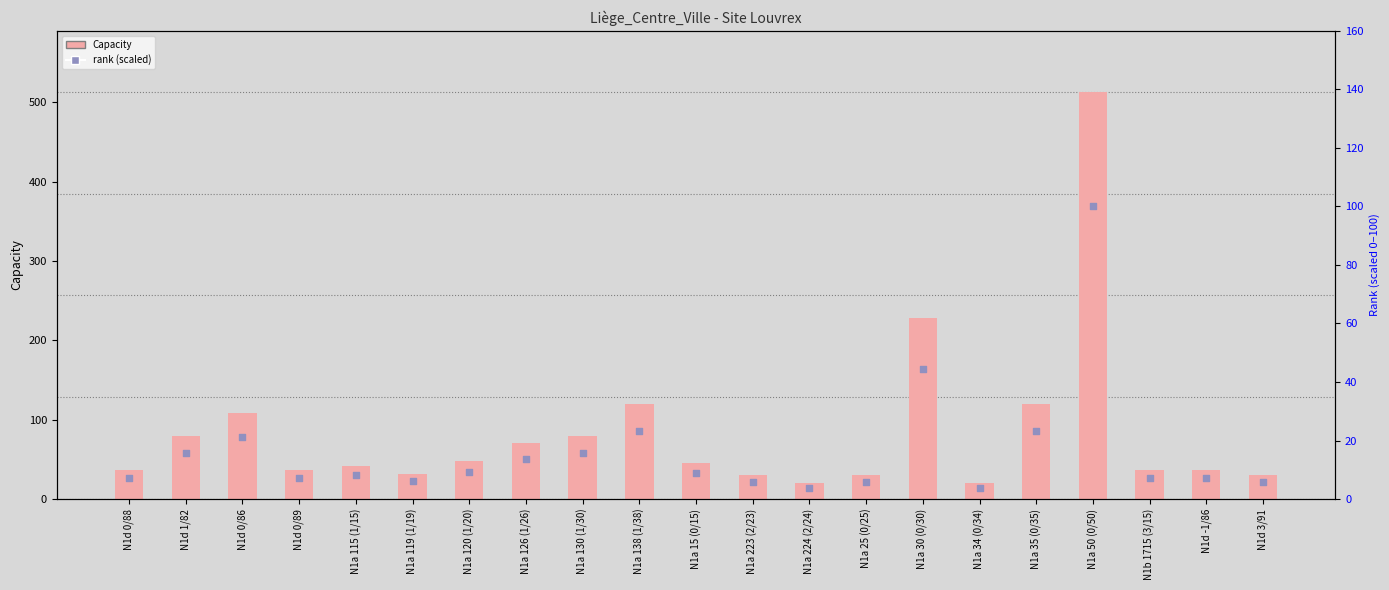

Is the value of Capacity at N1d 0/89 greater than the value of rank (scaled) at N1b 1715 (3/15)?

Yes